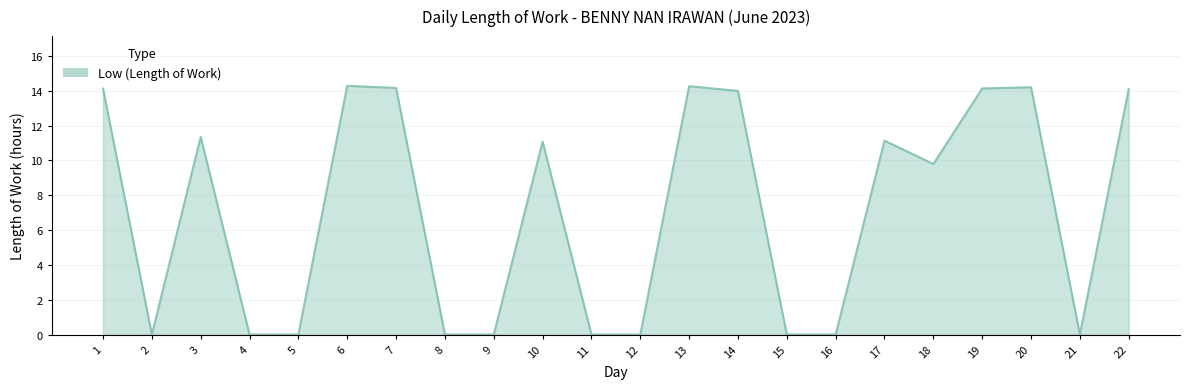

What is the sum of the values at 1 and 22?

28.2